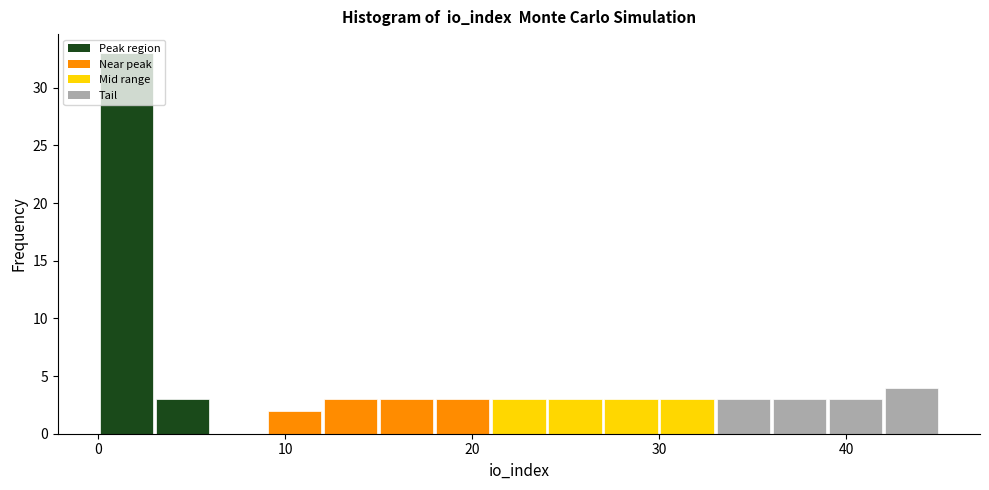

Read against the x-axis, roughly where is the centre of the tallest bar?

2